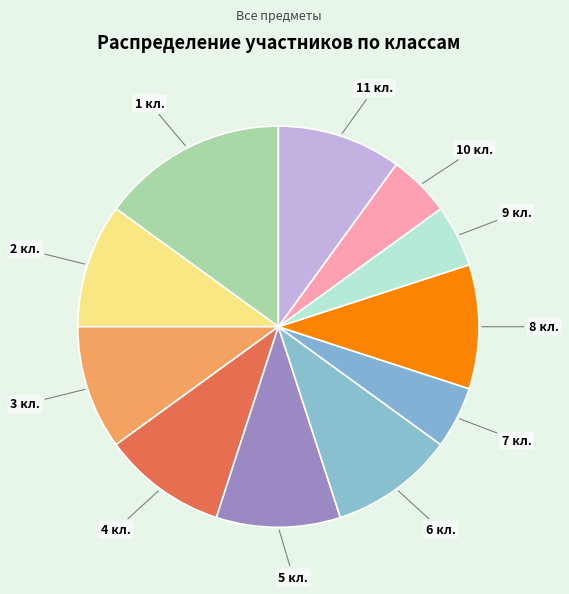

Which category has the biggest portion of the pie?

1